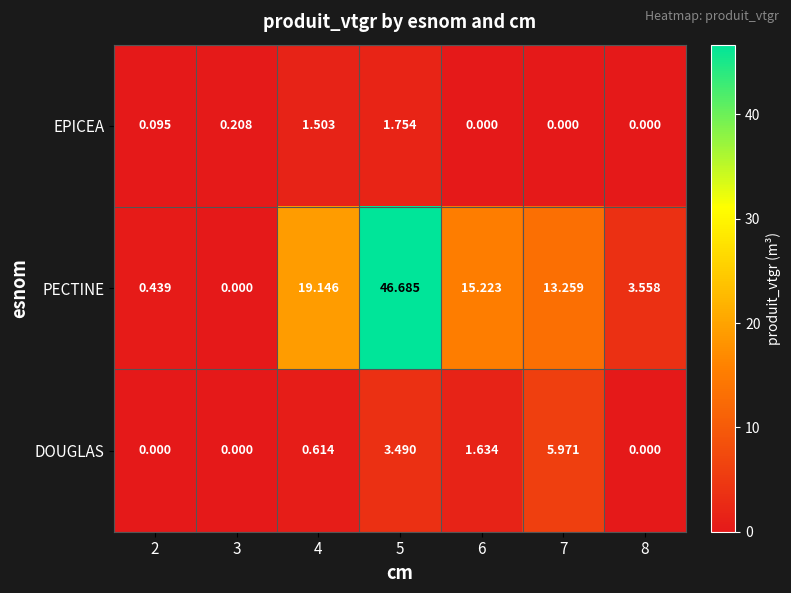

Which series has the largest total across all categories?

PECTINE